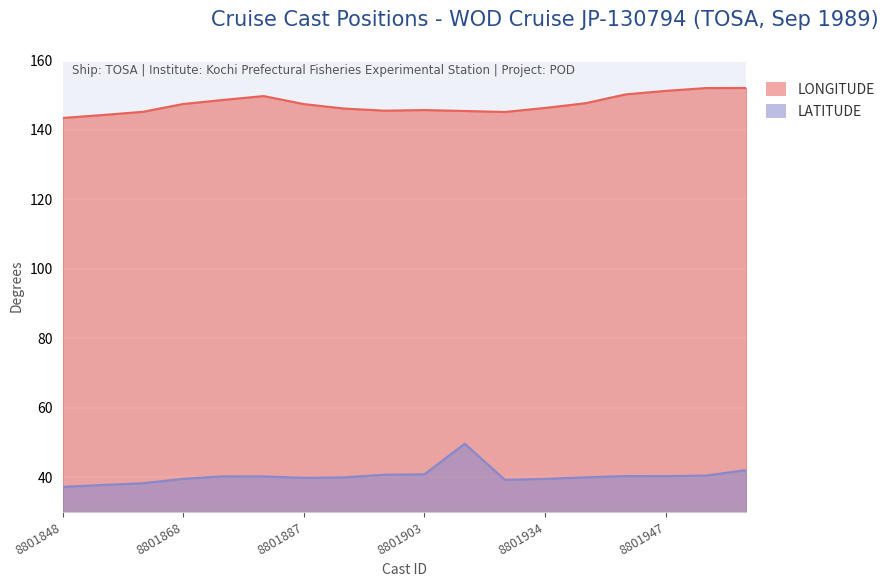

What is the difference between the maximum and second lowest values in the LONGITUDE series?

7.8